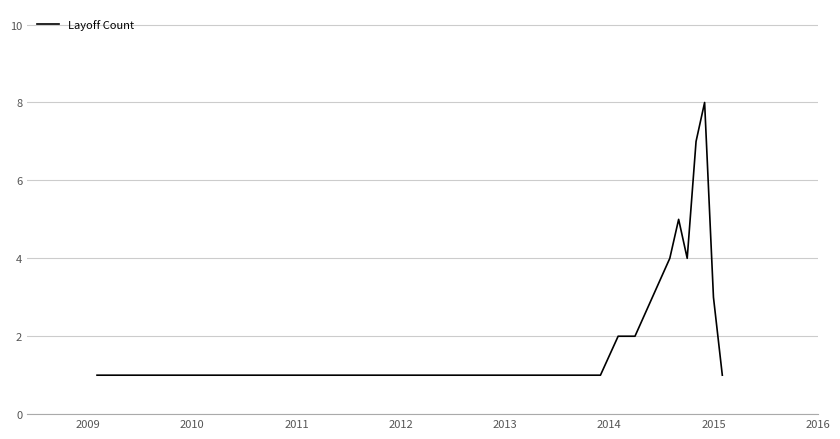

What is the maximum value shown in the chart?

8